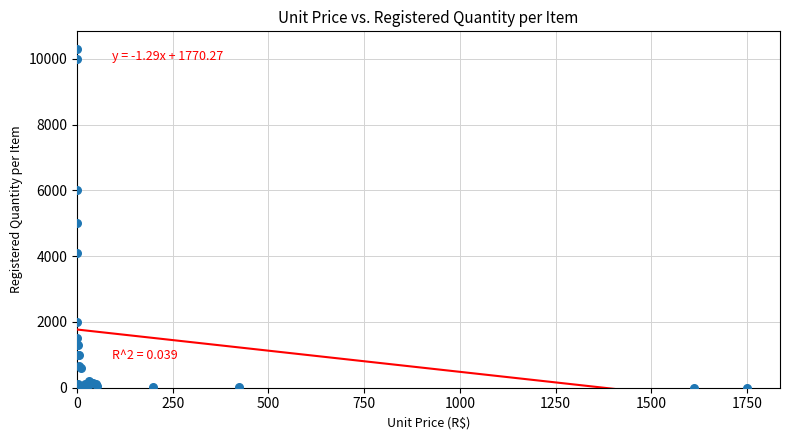

What Y value in the scatter plot is closest to 5151?

5000